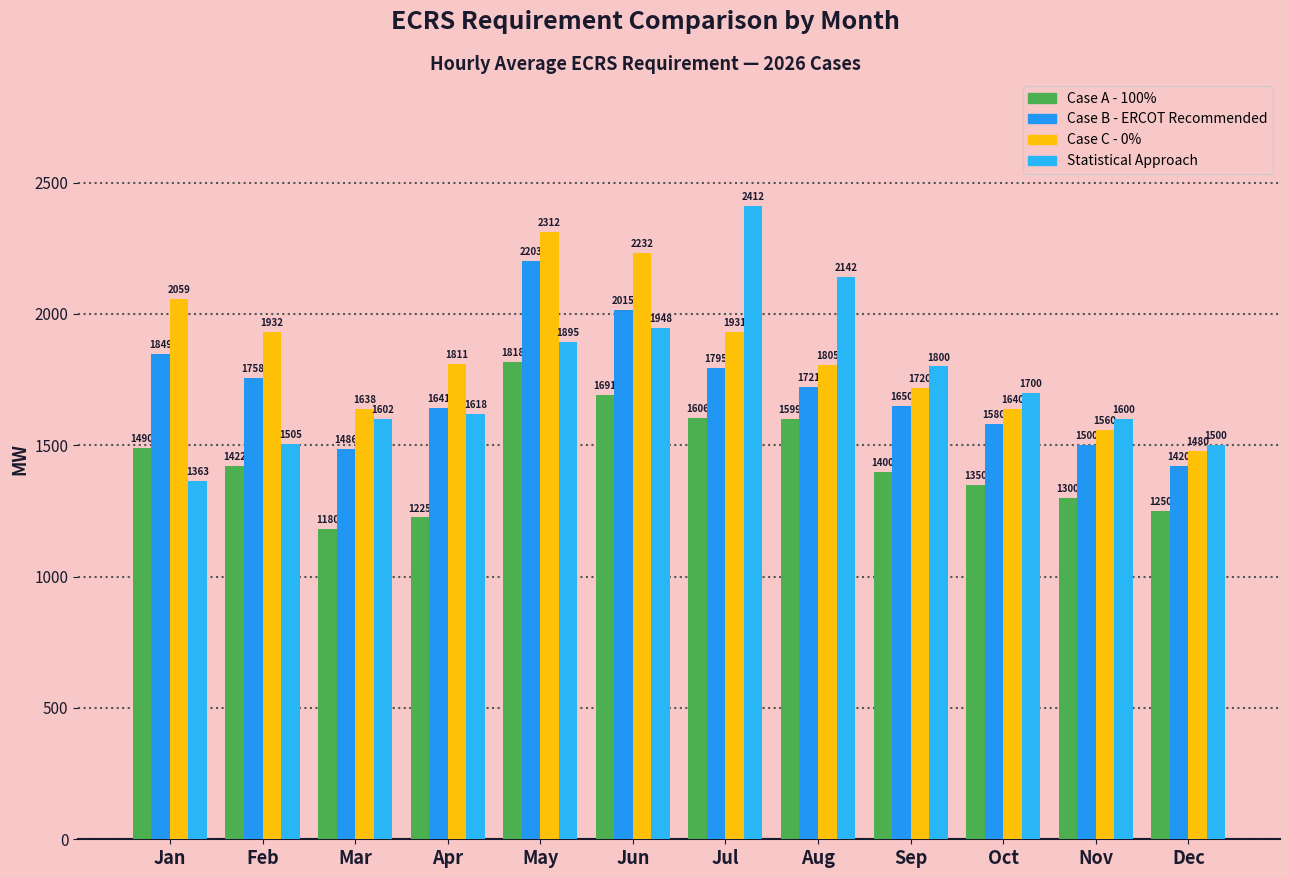

Which label corresponds to the smallest value in the chart?

Mar